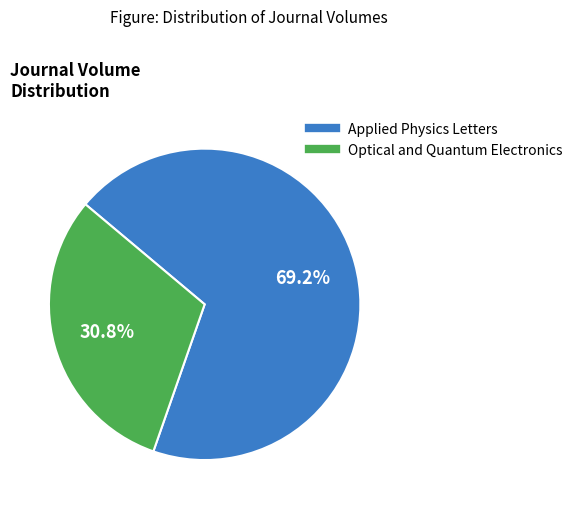

Is it true that Applied Physics Letters is 69% of the pie?

True